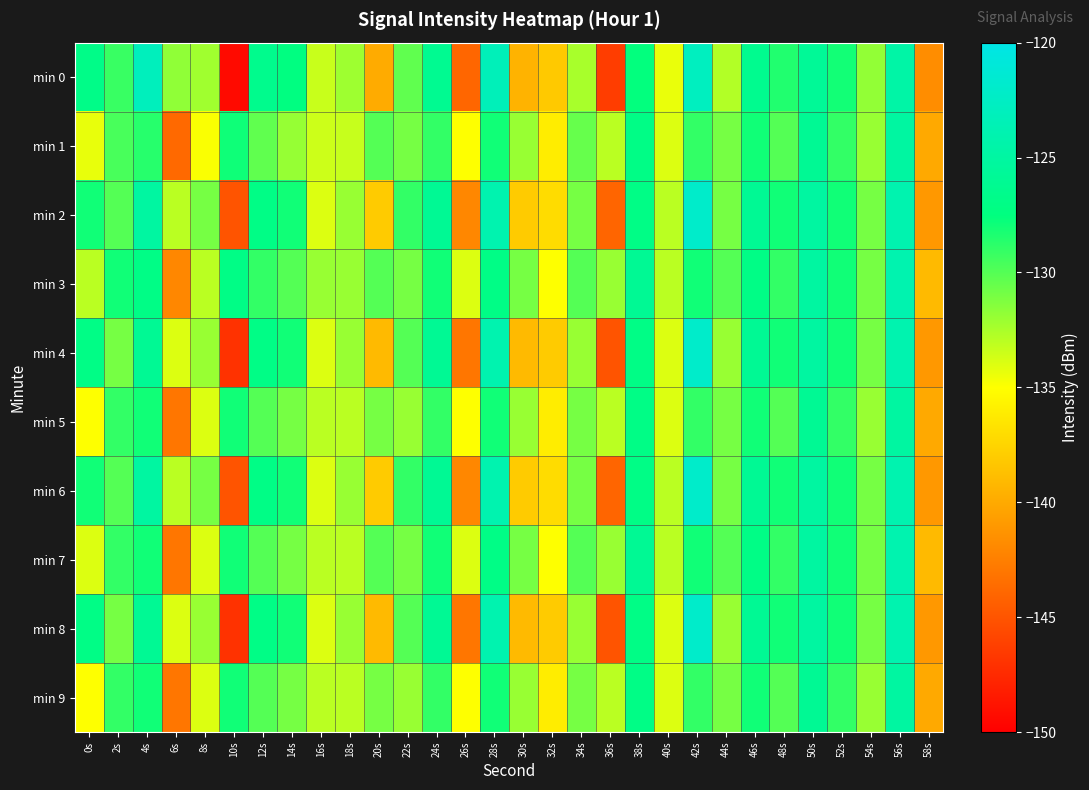

Reading left to right, list all the values displayed in this chart.

min 0: 0s=-126.8	2s=-129.2	4s=-123.0	6s=-131.7	8s=-132.2	10s=-149.3	12s=-126.5	14s=-127.3	16s=-133.4	18s=-132.1	20s=-139.9	22s=-130.4	24s=-126.2	26s=-143.9	28s=-123.3	30s=-139.4	32s=-138.2	34s=-132.5	36s=-146.3	38s=-127.6	40s=-134.4	42s=-122.8	44s=-132.8	46s=-126.3	48s=-128.5	50s=-125.8	52s=-128.0	54s=-131.8	56s=-124.6	58s=-141.6
min 1: 0s=-134.3	2s=-129.6	4s=-128.6	6s=-143.8	8s=-134.9	10s=-127.9	12s=-130.4	14s=-131.9	16s=-133.5	18s=-133.3	20s=-130.0	22s=-131.0	24s=-129.0	26s=-135.0	28s=-128.0	30s=-132.0	32s=-136.0	34s=-130.5	36s=-133.0	38s=-127.0	40s=-134.0	42s=-129.0	44s=-131.0	46s=-128.0	48s=-130.0	50s=-126.0	52s=-129.0	54s=-132.0	56s=-125.0	58s=-140.0
min 2: 0s=-128.0	2s=-130.0	4s=-125.0	6s=-133.0	8s=-131.0	10s=-145.0	12s=-127.0	14s=-128.0	16s=-134.0	18s=-132.0	20s=-138.0	22s=-129.0	24s=-126.0	26s=-142.0	28s=-124.0	30s=-138.0	32s=-137.0	34s=-131.0	36s=-144.0	38s=-127.0	40s=-133.0	42s=-122.0	44s=-131.0	46s=-126.0	48s=-128.0	50s=-125.0	52s=-128.0	54s=-131.0	56s=-124.0	58s=-141.0
min 3: 0s=-133.0	2s=-128.0	4s=-127.0	6s=-142.0	8s=-133.0	10s=-127.0	12s=-129.0	14s=-130.0	16s=-132.0	18s=-132.0	20s=-130.0	22s=-131.0	24s=-128.0	26s=-134.0	28s=-127.0	30s=-131.0	32s=-135.0	34s=-130.0	36s=-132.0	38s=-126.0	40s=-133.0	42s=-128.0	44s=-130.0	46s=-127.0	48s=-129.0	50s=-125.0	52s=-128.0	54s=-131.0	56s=-124.0	58s=-139.0
min 4: 0s=-127.0	2s=-131.0	4s=-126.0	6s=-134.0	8s=-132.0	10s=-147.0	12s=-127.0	14s=-128.0	16s=-134.0	18s=-132.0	20s=-139.0	22s=-130.0	24s=-126.0	26s=-143.0	28s=-124.0	30s=-139.0	32s=-138.0	34s=-132.0	36s=-145.0	38s=-127.0	40s=-134.0	42s=-122.0	44s=-132.0	46s=-126.0	48s=-128.0	50s=-125.0	52s=-128.0	54s=-131.0	56s=-124.0	58s=-141.0
min 5: 0s=-135.0	2s=-129.0	4s=-128.0	6s=-143.0	8s=-134.0	10s=-128.0	12s=-130.0	14s=-131.0	16s=-133.0	18s=-133.0	20s=-131.0	22s=-132.0	24s=-129.0	26s=-135.0	28s=-128.0	30s=-132.0	32s=-136.0	34s=-131.0	36s=-133.0	38s=-127.0	40s=-134.0	42s=-129.0	44s=-131.0	46s=-128.0	48s=-130.0	50s=-126.0	52s=-129.0	54s=-132.0	56s=-125.0	58s=-140.0
min 6: 0s=-128.0	2s=-130.0	4s=-125.0	6s=-133.0	8s=-131.0	10s=-145.0	12s=-127.0	14s=-128.0	16s=-134.0	18s=-132.0	20s=-138.0	22s=-129.0	24s=-126.0	26s=-142.0	28s=-124.0	30s=-138.0	32s=-137.0	34s=-131.0	36s=-144.0	38s=-127.0	40s=-133.0	42s=-122.0	44s=-131.0	46s=-126.0	48s=-128.0	50s=-125.0	52s=-128.0	54s=-131.0	56s=-124.0	58s=-141.0
min 7: 0s=-134.0	2s=-129.0	4s=-128.0	6s=-143.0	8s=-134.0	10s=-128.0	12s=-130.0	14s=-131.0	16s=-133.0	18s=-133.0	20s=-130.0	22s=-131.0	24s=-128.0	26s=-134.0	28s=-127.0	30s=-131.0	32s=-135.0	34s=-130.0	36s=-132.0	38s=-126.0	40s=-133.0	42s=-128.0	44s=-130.0	46s=-127.0	48s=-129.0	50s=-125.0	52s=-128.0	54s=-131.0	56s=-124.0	58s=-139.0
min 8: 0s=-127.0	2s=-131.0	4s=-126.0	6s=-134.0	8s=-132.0	10s=-147.0	12s=-127.0	14s=-128.0	16s=-134.0	18s=-132.0	20s=-139.0	22s=-130.0	24s=-126.0	26s=-143.0	28s=-124.0	30s=-139.0	32s=-138.0	34s=-132.0	36s=-145.0	38s=-127.0	40s=-134.0	42s=-122.0	44s=-132.0	46s=-126.0	48s=-128.0	50s=-125.0	52s=-128.0	54s=-131.0	56s=-124.0	58s=-141.0
min 9: 0s=-135.0	2s=-129.0	4s=-128.0	6s=-143.0	8s=-134.0	10s=-128.0	12s=-130.0	14s=-131.0	16s=-133.0	18s=-133.0	20s=-131.0	22s=-132.0	24s=-129.0	26s=-135.0	28s=-128.0	30s=-132.0	32s=-136.0	34s=-131.0	36s=-133.0	38s=-127.0	40s=-134.0	42s=-129.0	44s=-131.0	46s=-128.0	48s=-130.0	50s=-126.0	52s=-129.0	54s=-132.0	56s=-125.0	58s=-140.0